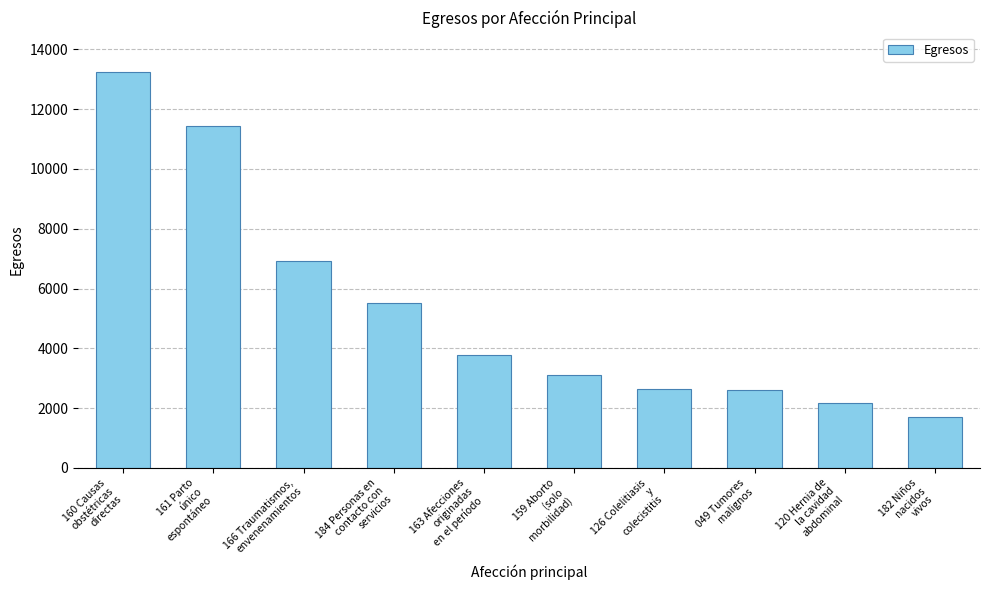

Approximately how many times larger is the value at 160 Causas
obstétricas
directas compared to 159 Aborto
(solo
morbilidad)?

4.2